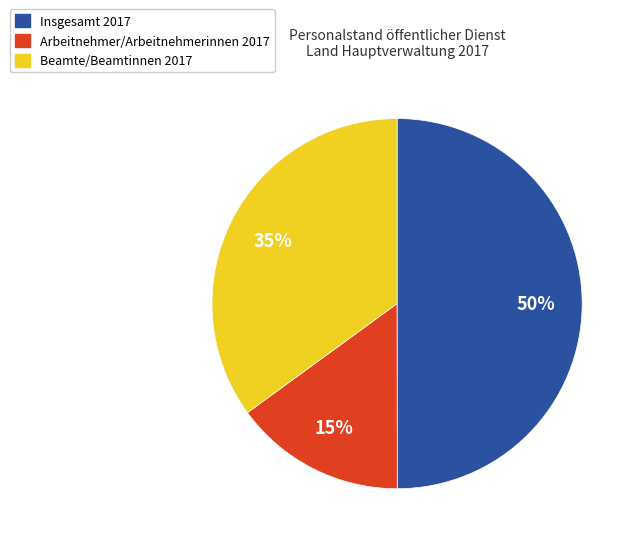

To the nearest percent, what is the average slice percentage?

33%